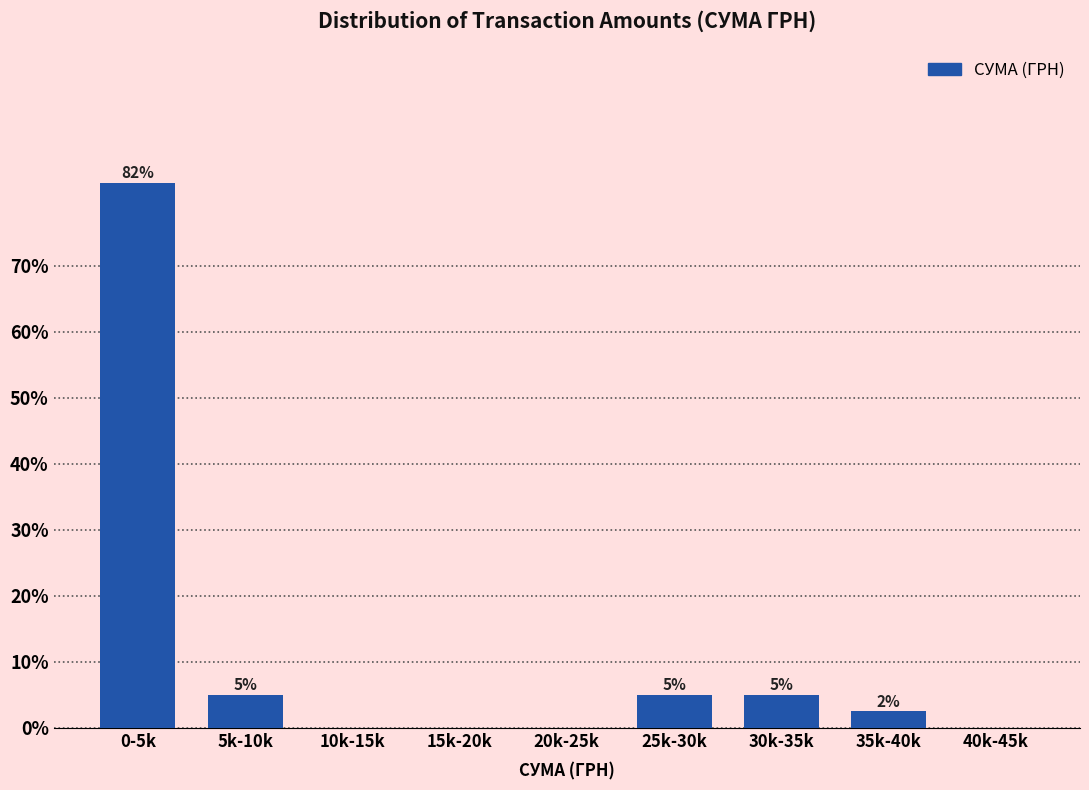

What value does the data have at 25k-30k?

5.0